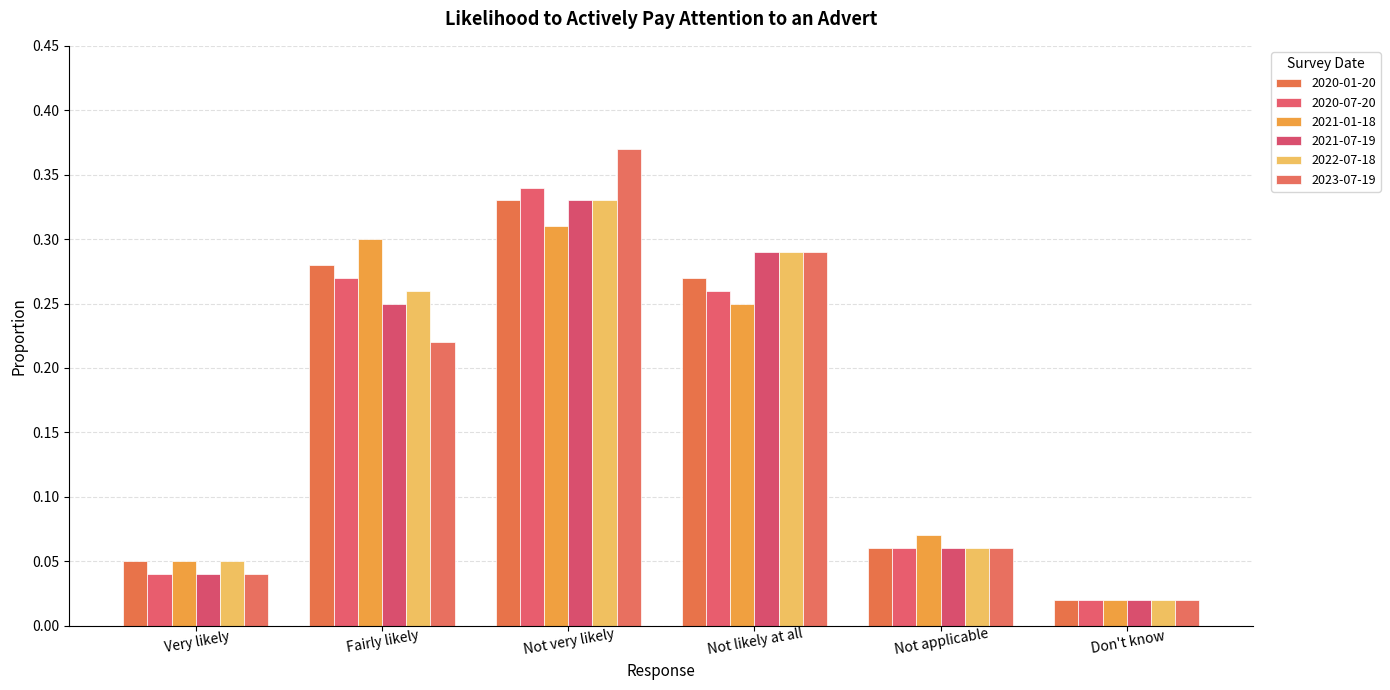

What position from the left is Very likely?

1